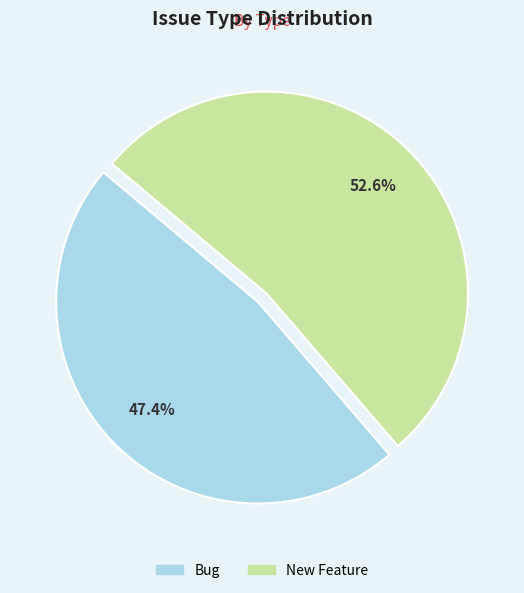

True or false: New Feature accounts for 44% of the total.

False